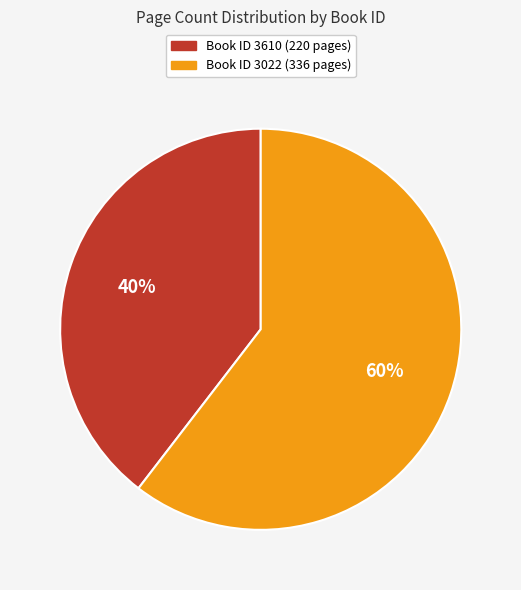

Is there any slice that represents more than half of the pie?

Yes